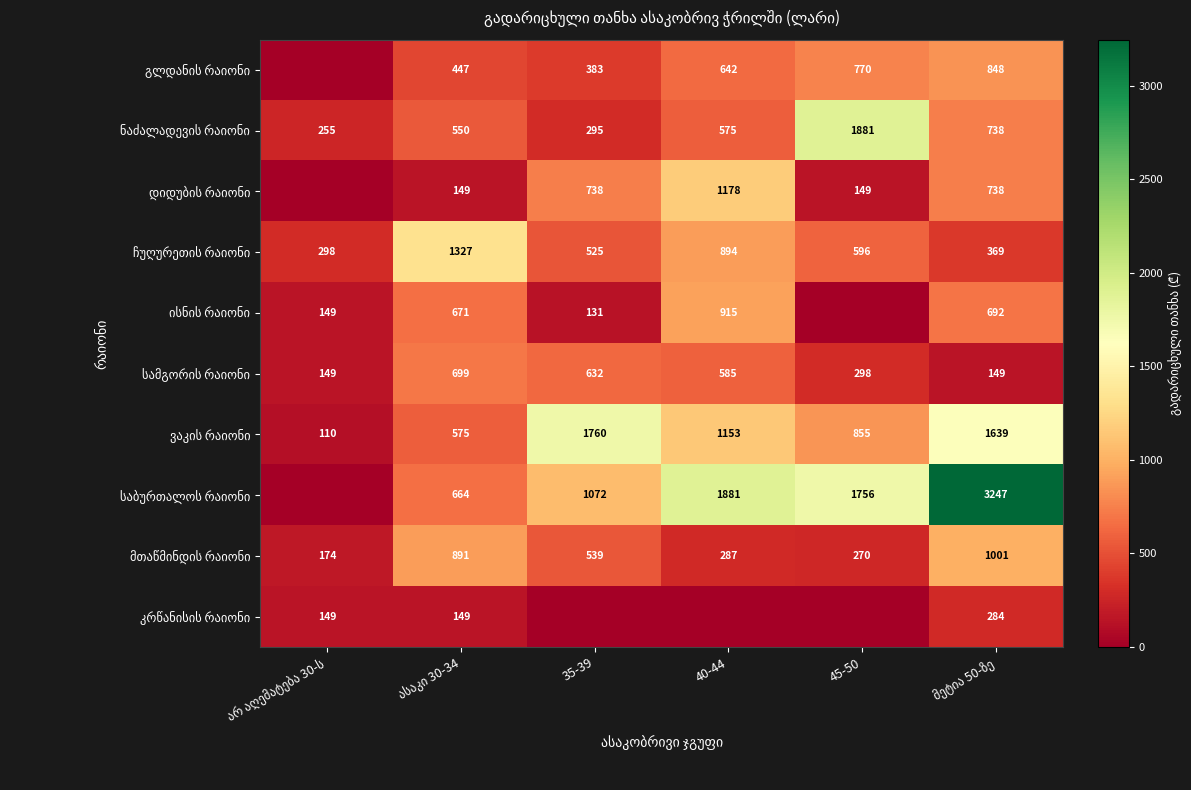

Which category has the lowest value across all series?

არ აღემატება 30-ს